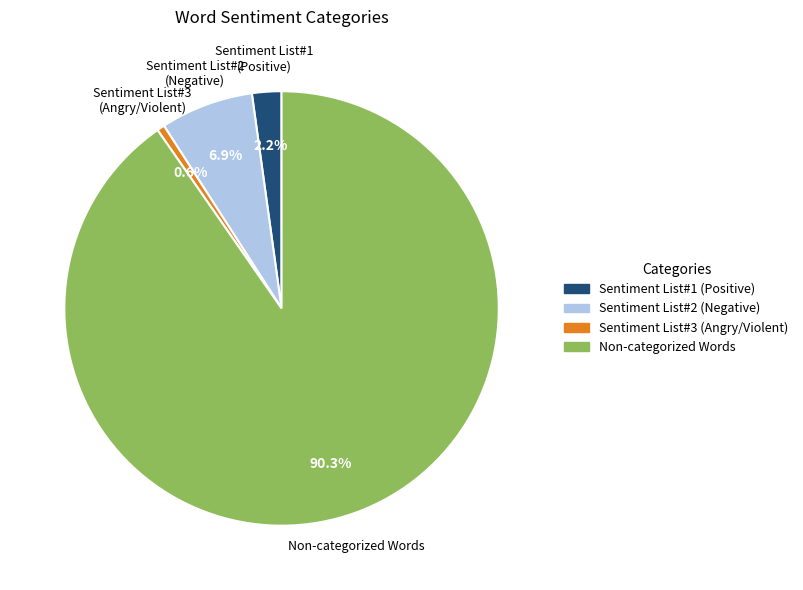

Does Sentiment List#3 (Angry/Violent) represent more than half of the total?

No